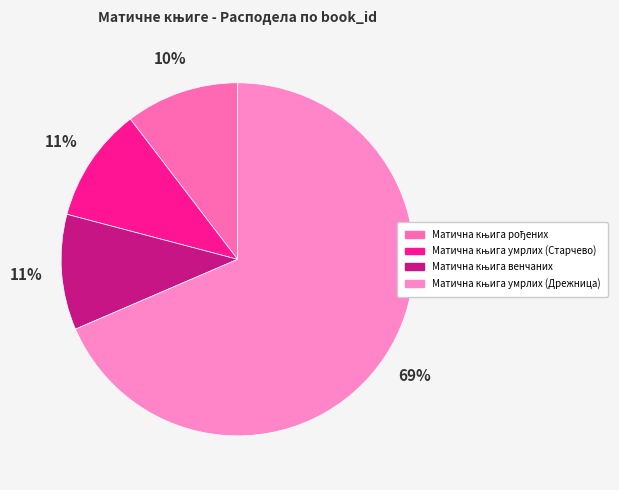

To the nearest percent, what is the difference between the largest and smallest slice percentages?

58%